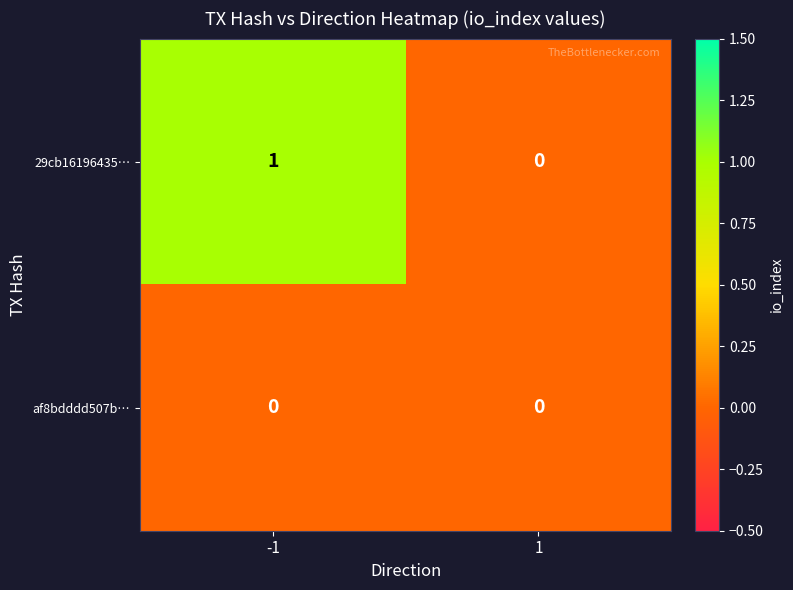

How many data points does each series have?

2